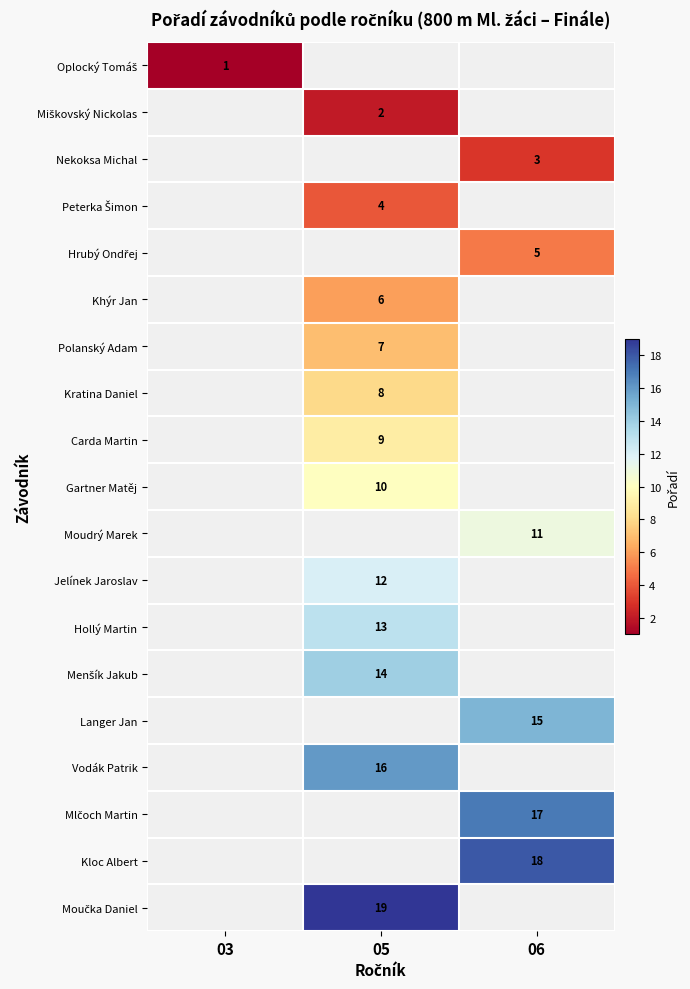

Is it true that Kloc Albert equals 18 at 06?

True